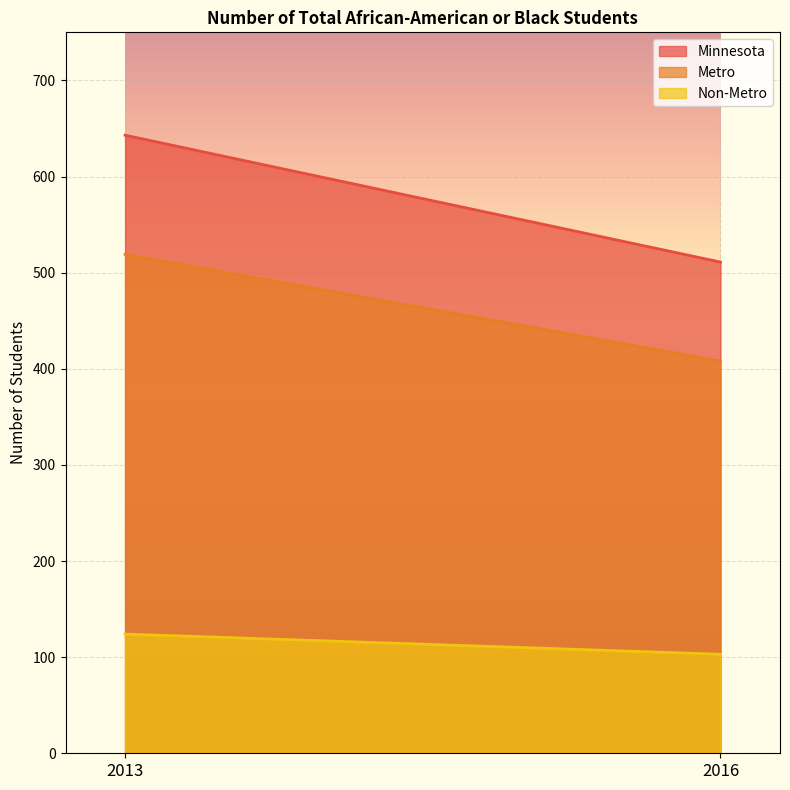

The value of Minnesota at 2016 is 732. True or false?

False